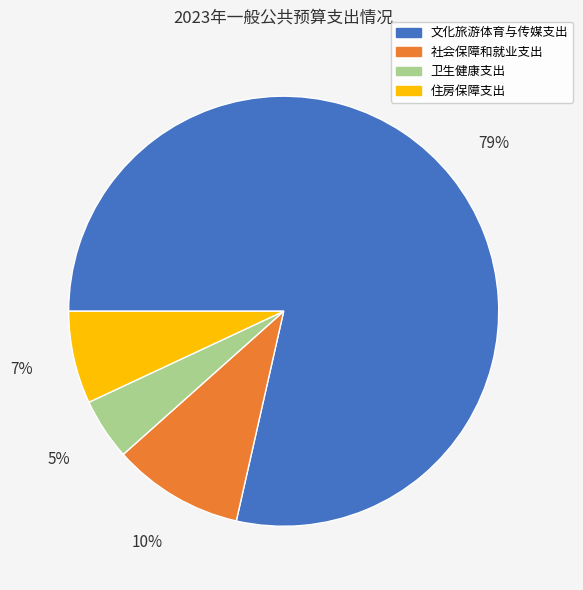

To the nearest percent, what is the average slice percentage?

25%